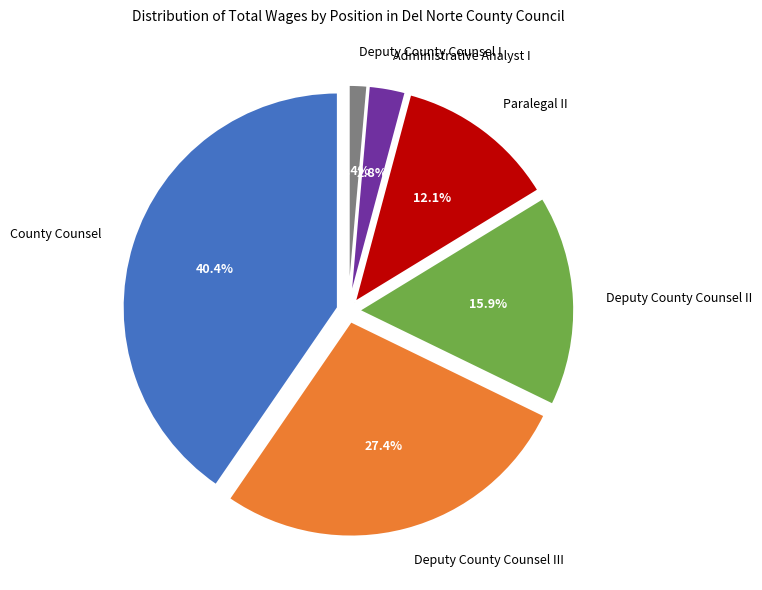

Does County Counsel account for over 50% of the chart?

No